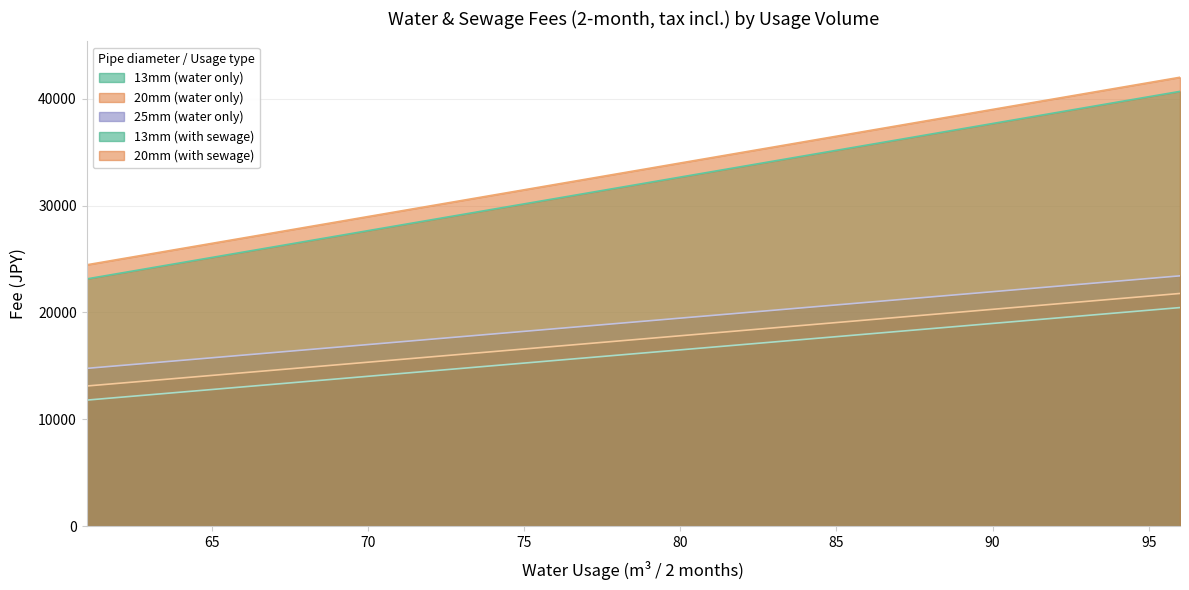

Which category has the lowest value in the 13mm (with sewage) series?

61